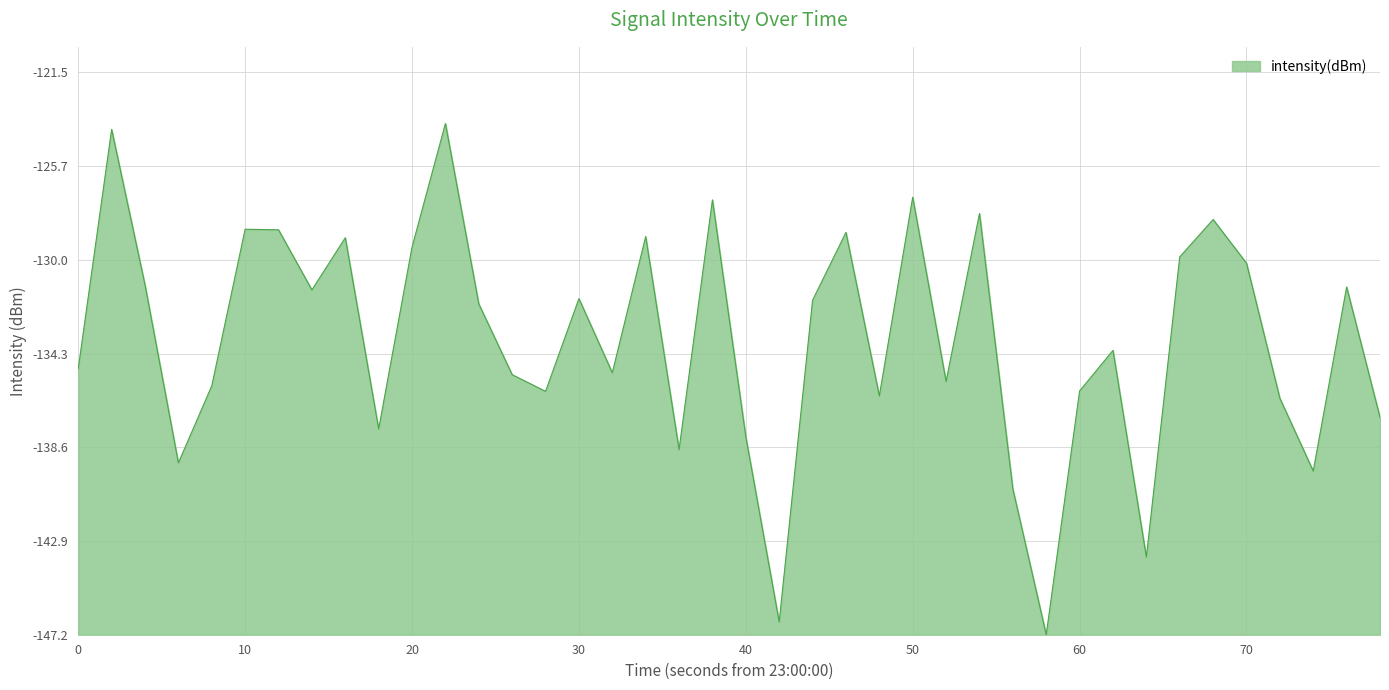

Does the chart display data point markers on the line(s)?

No